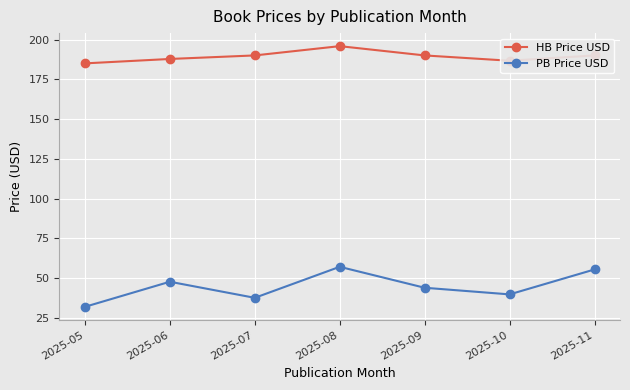

Is it true that HB Price USD equals 48.9 at 2025-07?

False